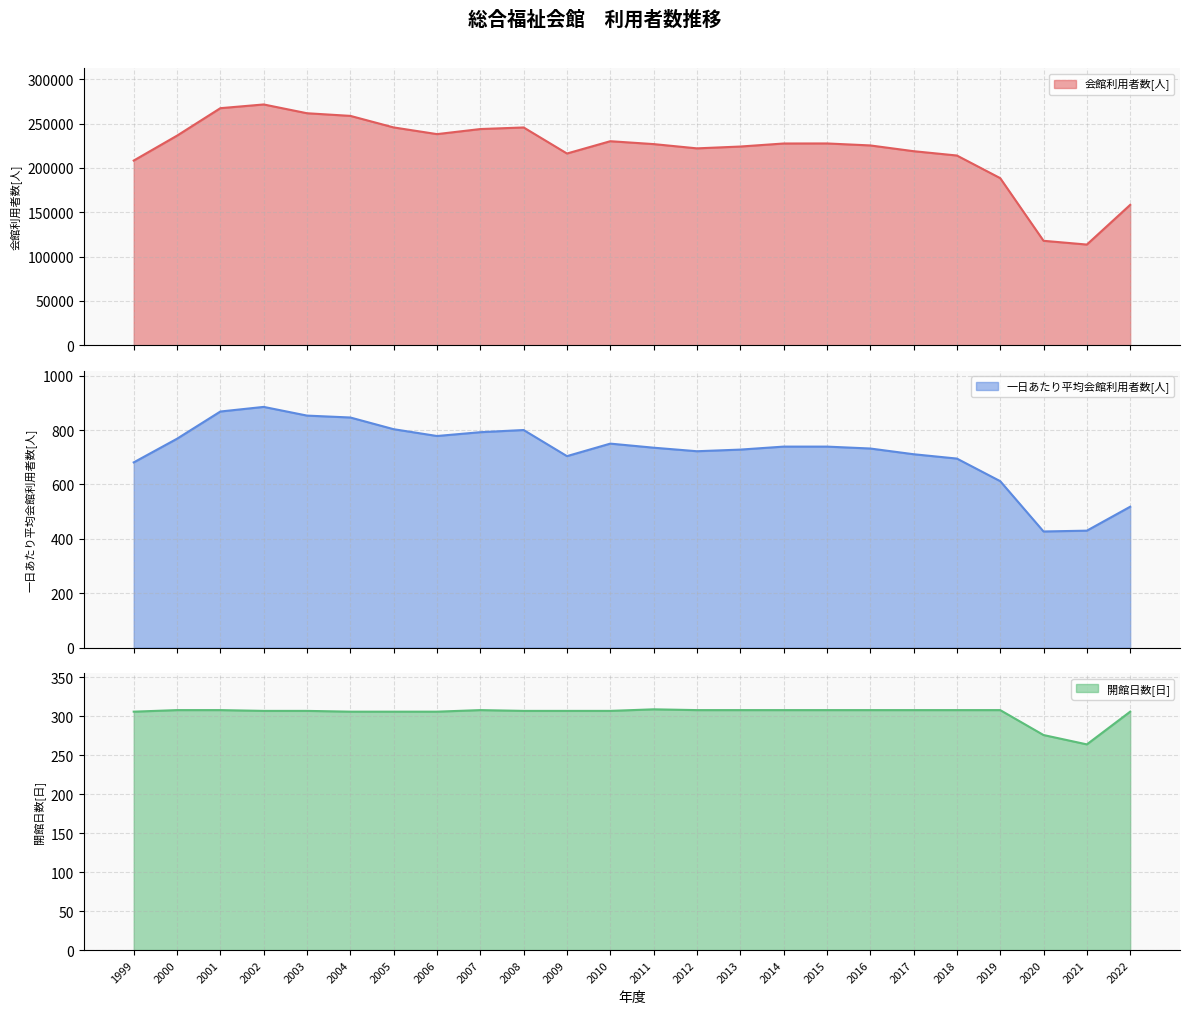

What is the lowest value of the 会館利用者数[人] series?

113560